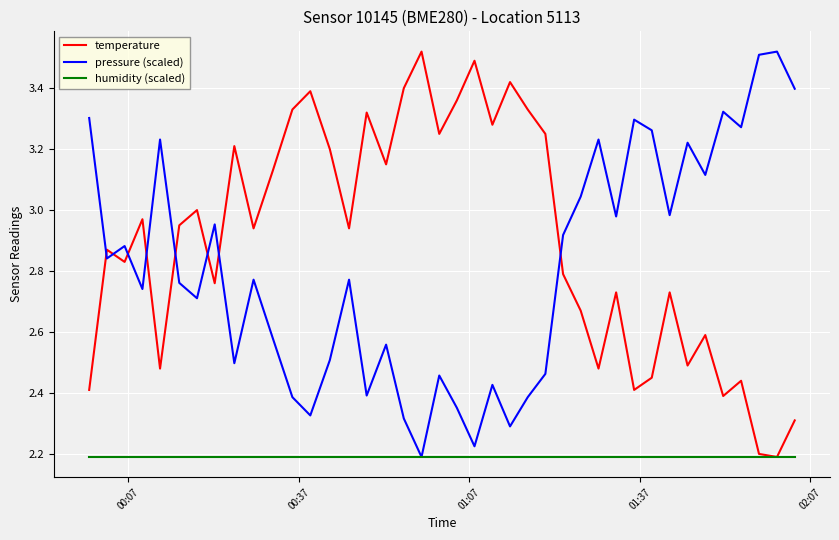

What is the difference between the second highest and minimum values in the temperature series?

1.3